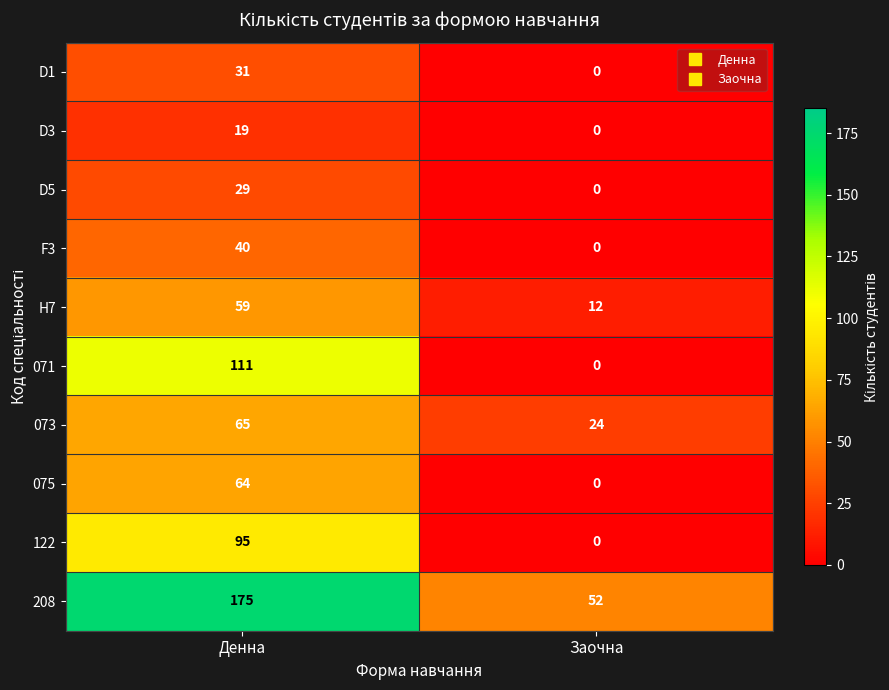

Reading left to right, transcribe all the data shown in this chart.

D1: 31	0
D3: 19	0
D5: 29	0
F3: 40	0
H7: 59	12
071: 111	0
073: 65	24
075: 64	0
122: 95	0
208: 175	52